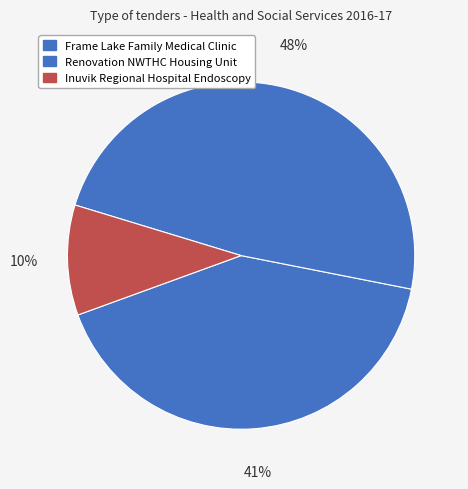

Between Inuvik Regional Hospital Endoscopy and Frame Lake Family Medical Clinic, which is larger?

Frame Lake Family Medical Clinic